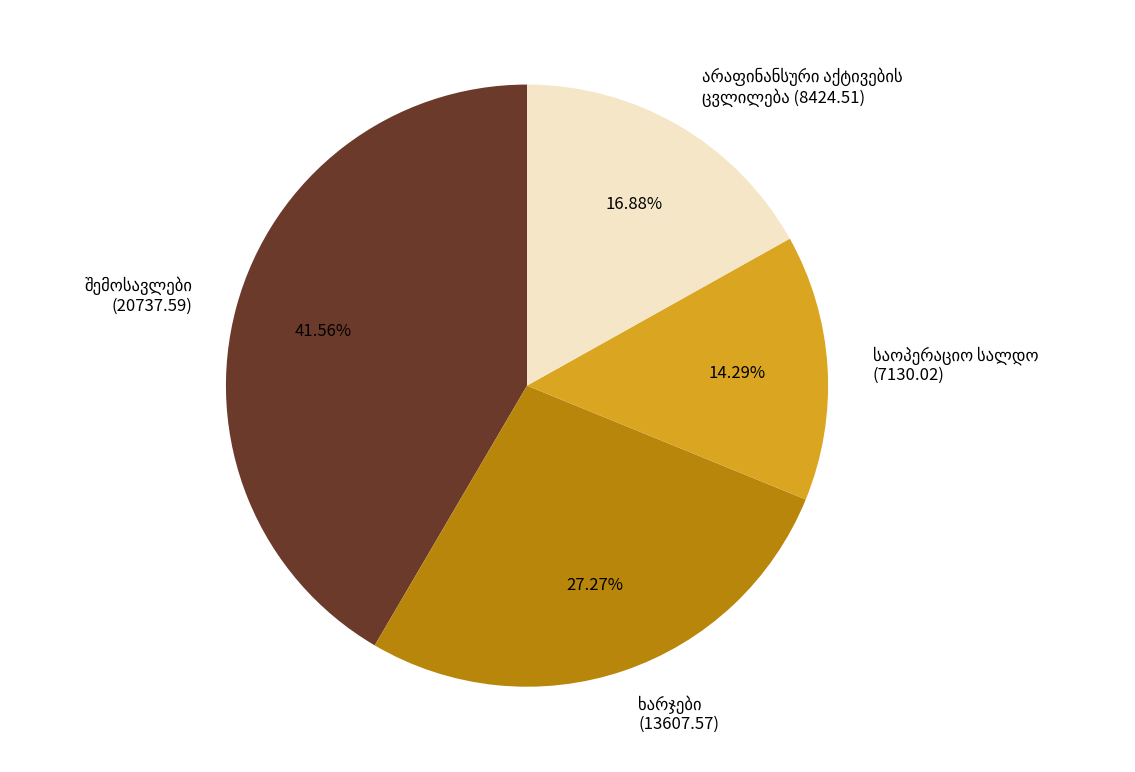

To the nearest percent, what is the difference between the largest and smallest slice percentages?

27%